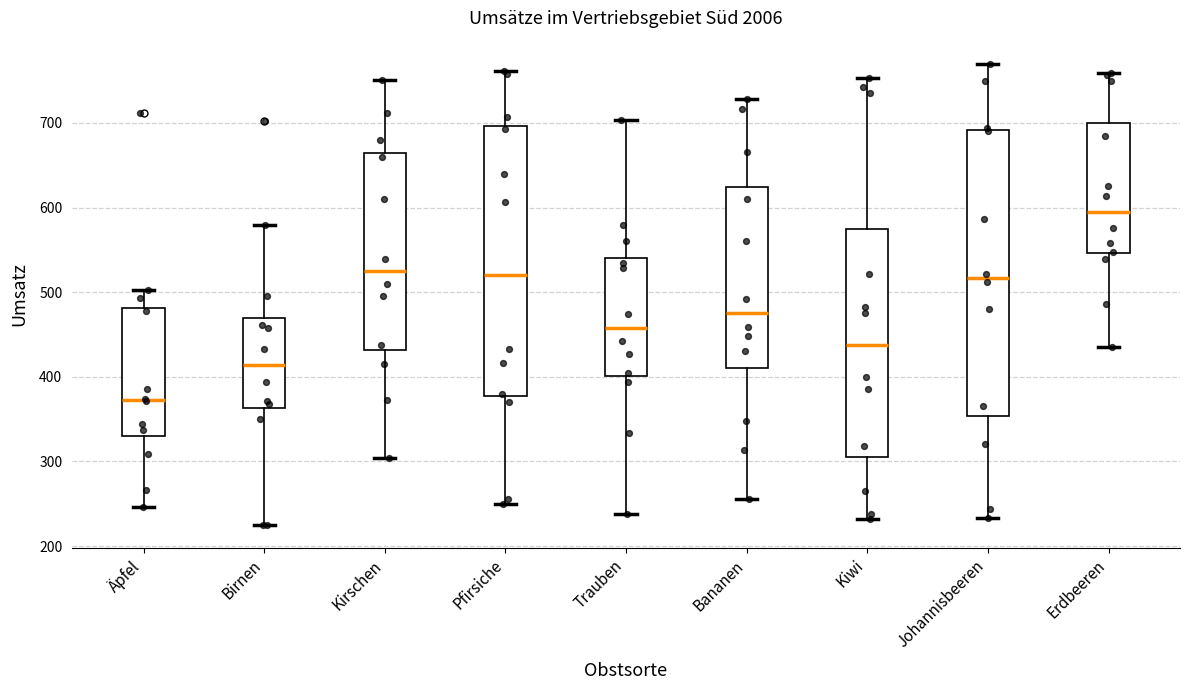

Reading left to right, read every box against the y-axis: the position of its median line, the range the box covers, and the ends of its whiskers. The values are not printed on the chart, so give them approximately, as read against the axis.

Äpfel: median 370, box 330 to 480, whiskers 250 to 500
Birnen: median 410, box 360 to 470, whiskers 230 to 580
Kirschen: median 520, box 430 to 670, whiskers 300 to 750
Pfirsiche: median 520, box 380 to 700, whiskers 250 to 760
Trauben: median 460, box 400 to 540, whiskers 240 to 700
Bananen: median 480, box 410 to 620, whiskers 260 to 730
Kiwi: median 440, box 300 to 570, whiskers 230 to 750
Johannisbeeren: median 520, box 350 to 690, whiskers 230 to 770
Erdbeeren: median 600, box 550 to 700, whiskers 440 to 760